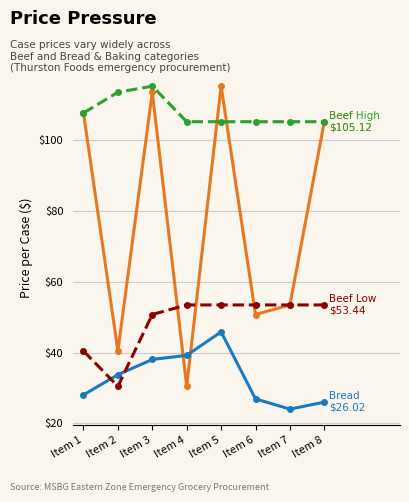

What is the total value across all series at Item 8?

289.7